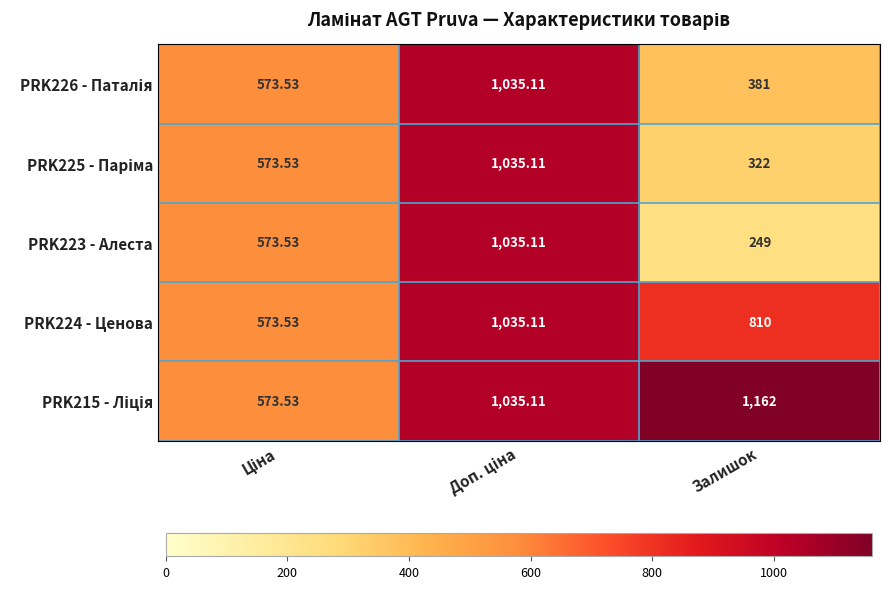

Which category has the highest value across all series?

Залишок